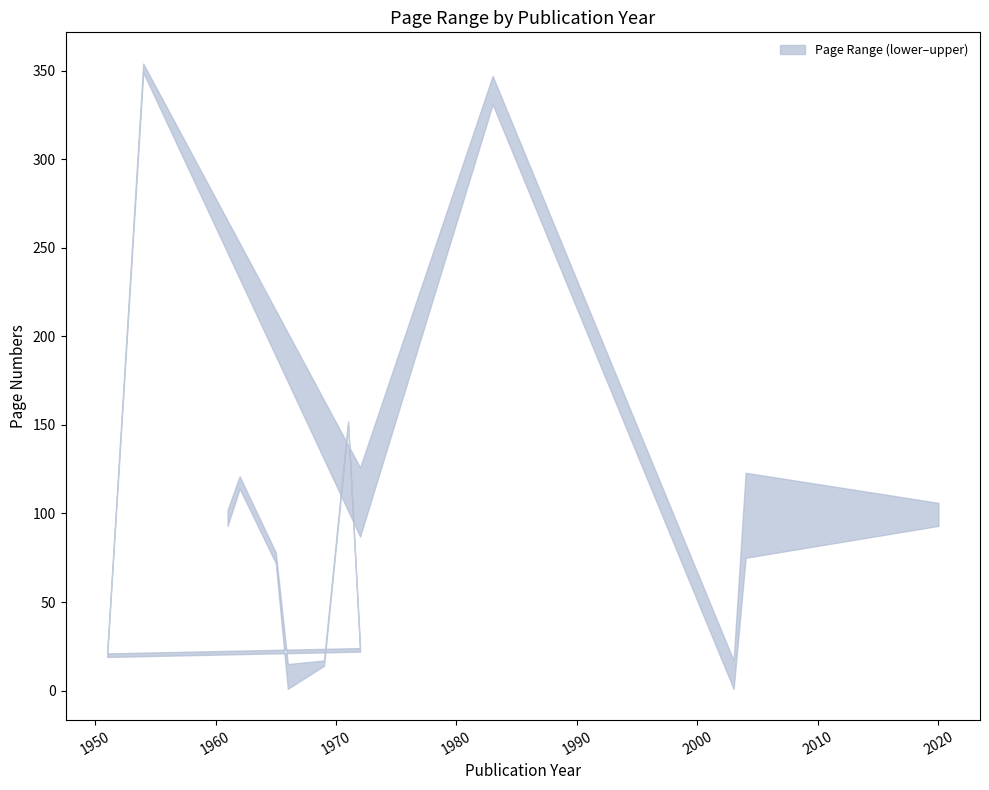

Reading left to right, what are all the values shown in this chart?

upper: 102	121	78	15	17	152	24	21	354	126	347	17	123	106
lower: 93	114	72	1	14	150	22	19	349	87	331	1	75	93